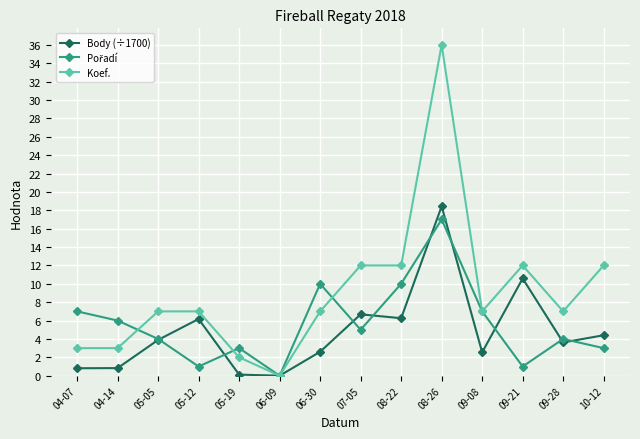

Count the number of categories in the chart.

14